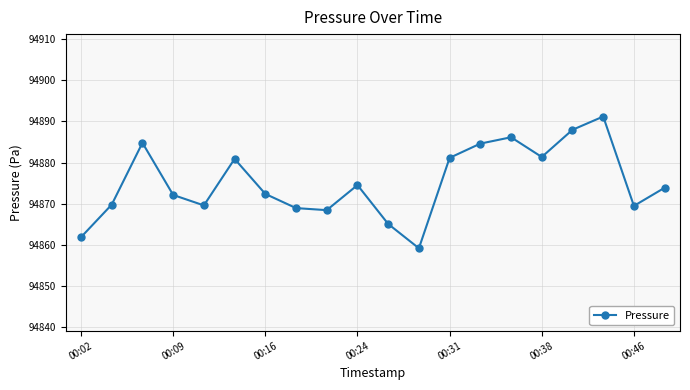

What is the difference between the second highest and second lowest values?

26.1